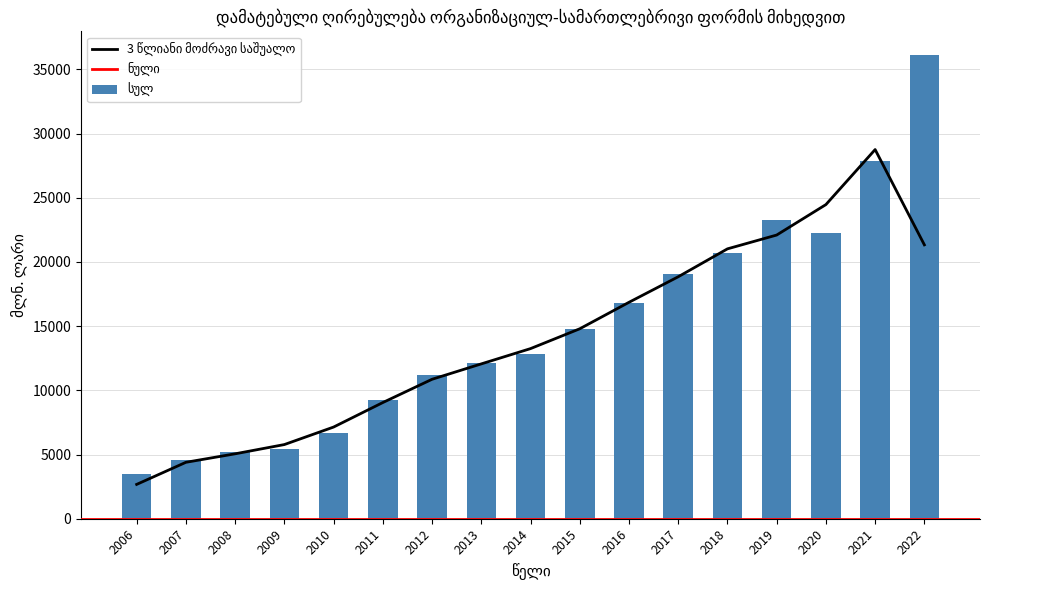

What is the sum of all სულ values?

251637.0